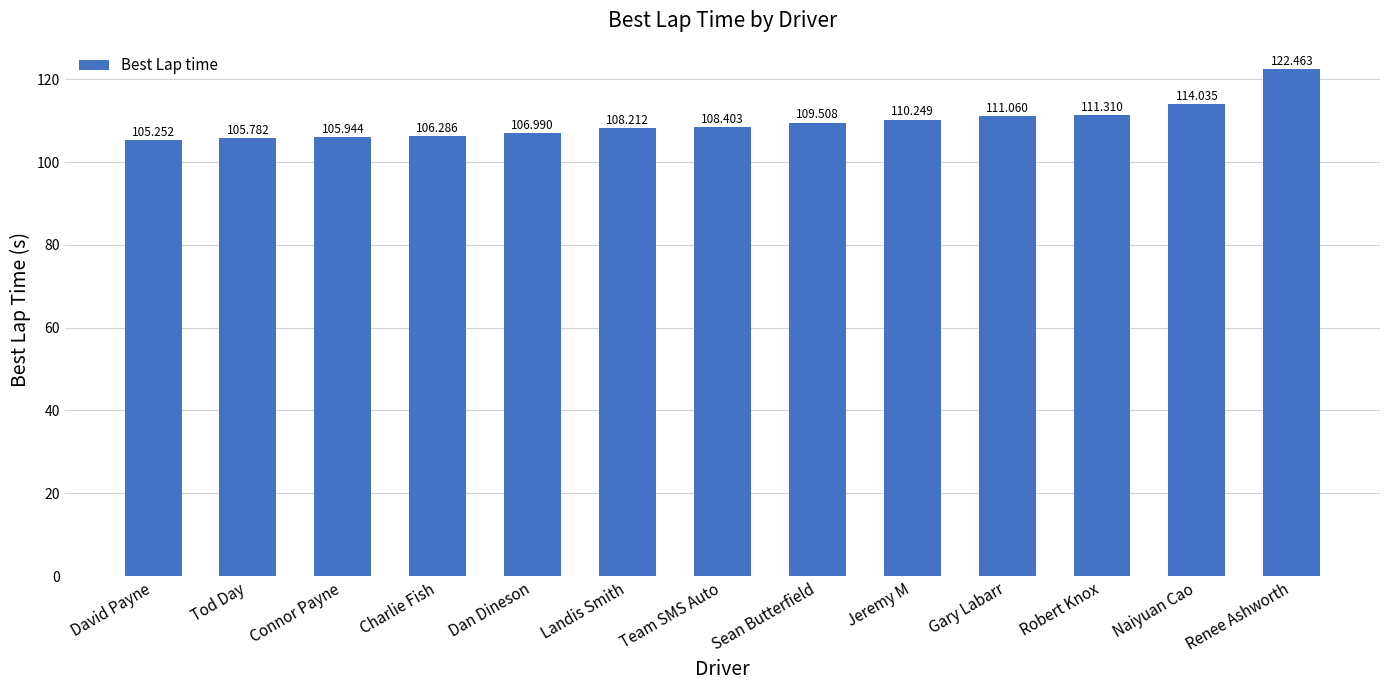

What is the change in value from Connor Payne to Dan Dineson?

+1.0